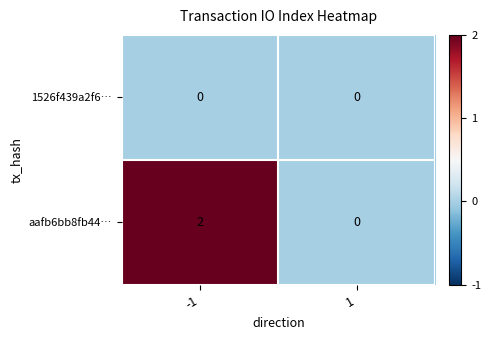

At which category is the sum across all series the highest?

-1